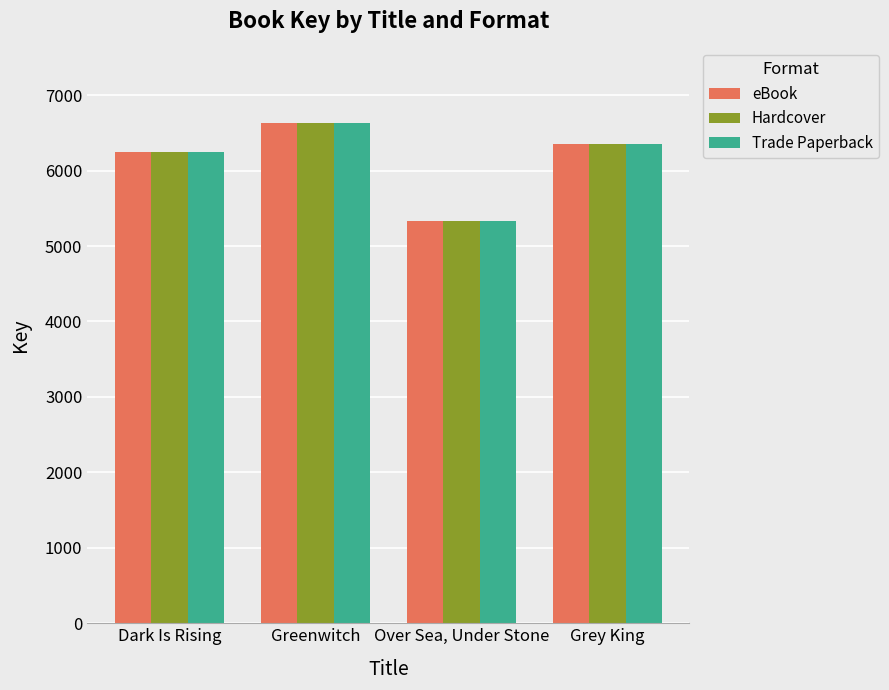

List the labels in order of eBook value, smallest first.

Over Sea, Under Stone, Dark Is Rising, Grey King, Greenwitch